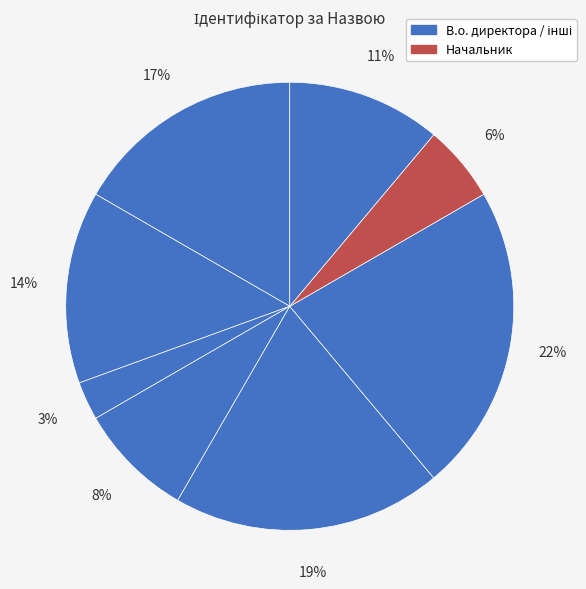

How many slices are in this pie chart?

8